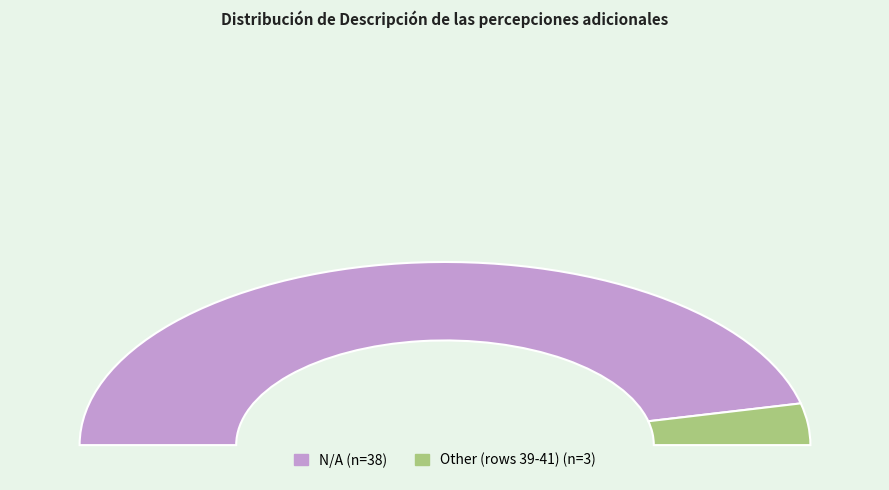

How many slices are in this pie chart?

2